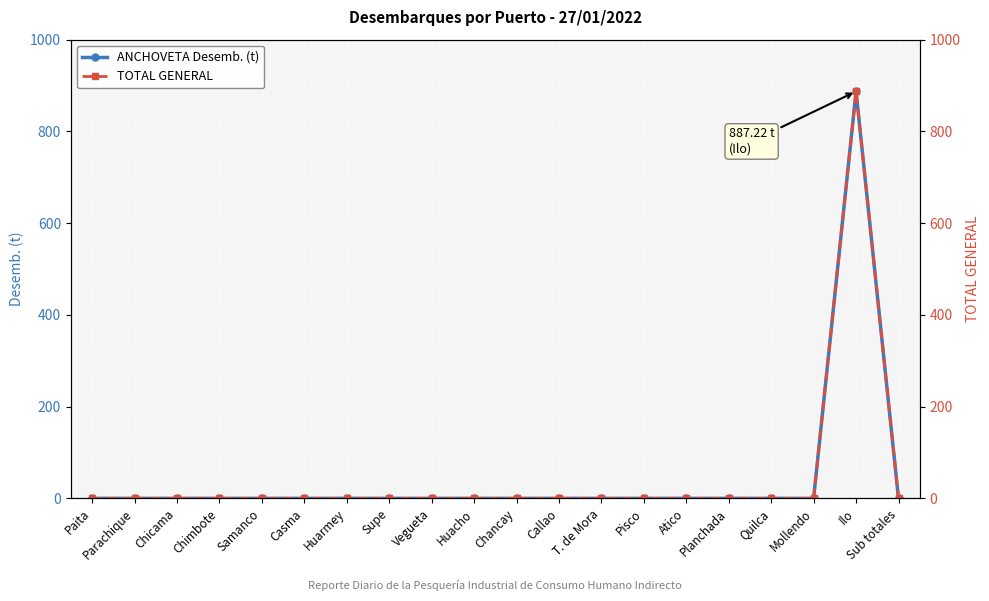

Which series changed the most between T. de Mora and Atico?

ANCHOVETA Desemb. (t)